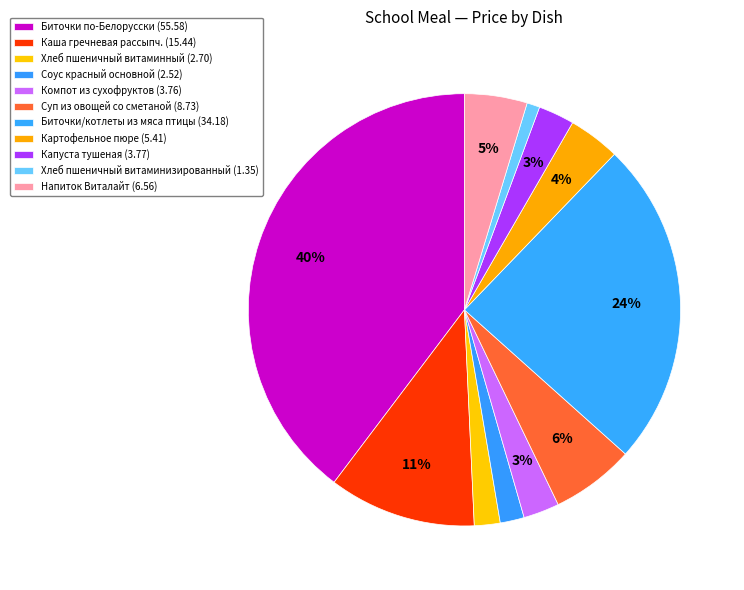

Does any single category account for the majority?

No